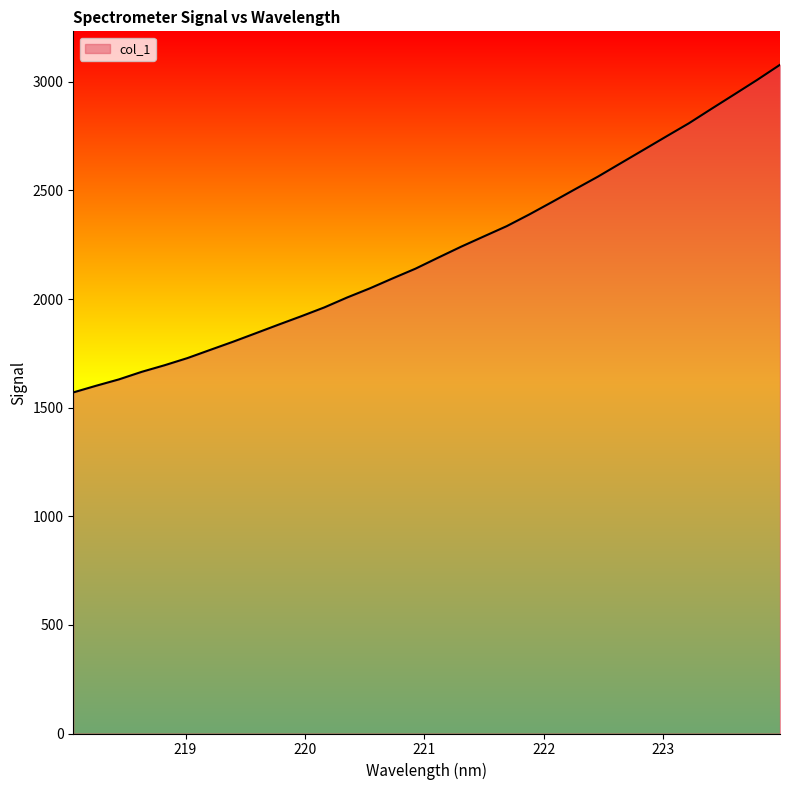

What is the difference between the maximum and minimum values?

1508.3